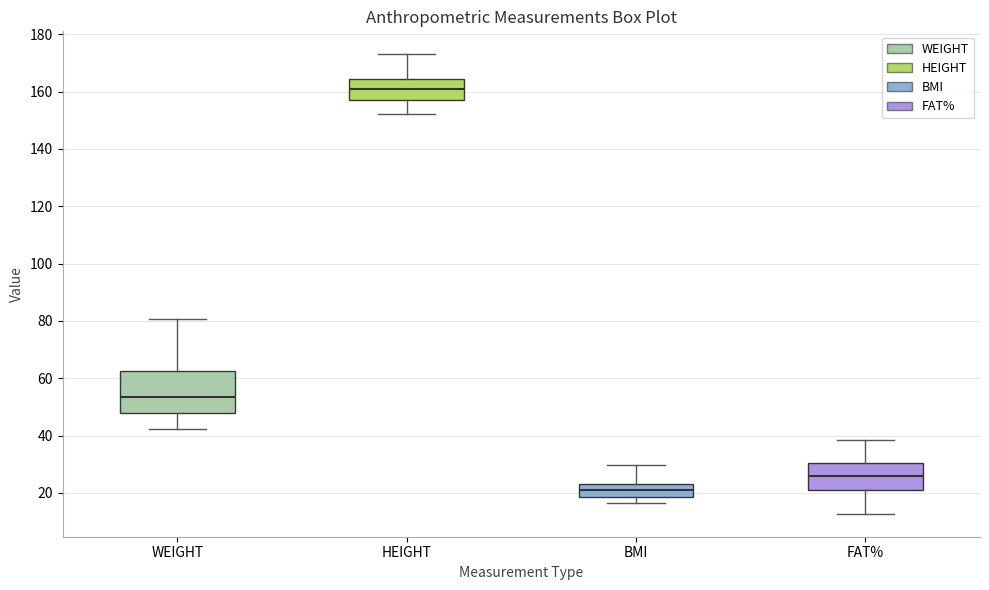

Reading left to right, transcribe this box plot: for each box, give where its median line is, the range the box spans, and where its two whiskers end, as read against the y-axis. The values are not printed on the chart, so give them approximately, as read against the axis.

WEIGHT: median 54, box 48 to 62, whiskers 42 to 80
HEIGHT: median 162, box 158 to 164, whiskers 152 to 174
BMI: median 22, box 18 to 24, whiskers 16 to 30
FAT%: median 26, box 22 to 30, whiskers 12 to 38